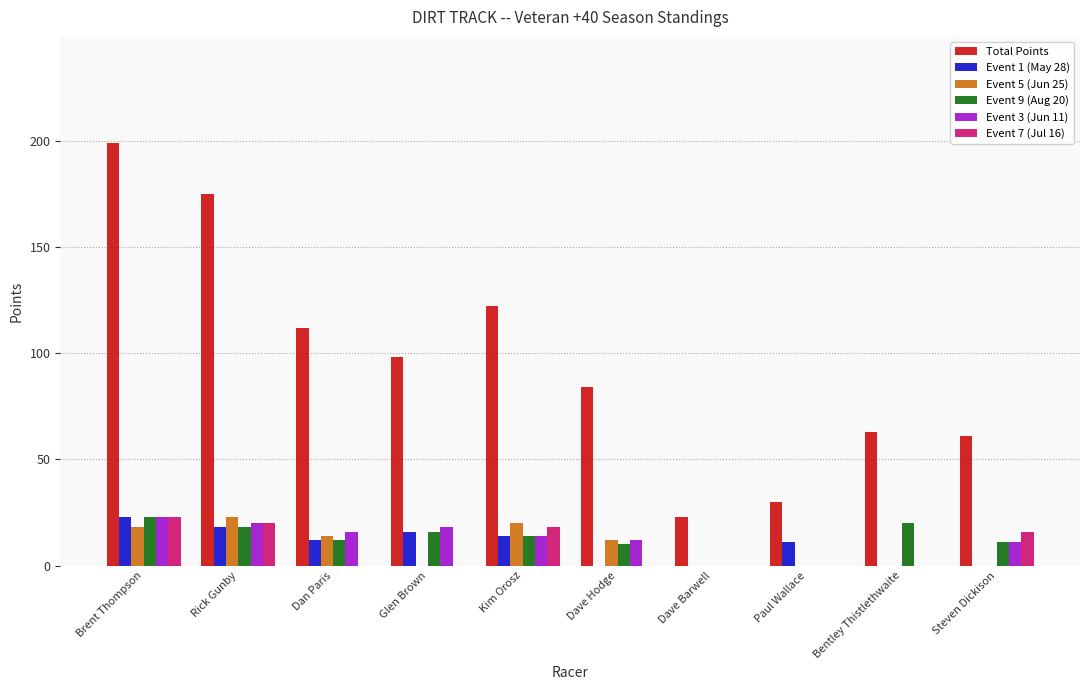

What are all the series names shown in the legend?

Total Points, Event 1 (May 28), Event 5 (Jun 25), Event 9 (Aug 20), Event 3 (Jun 11), Event 7 (Jul 16)